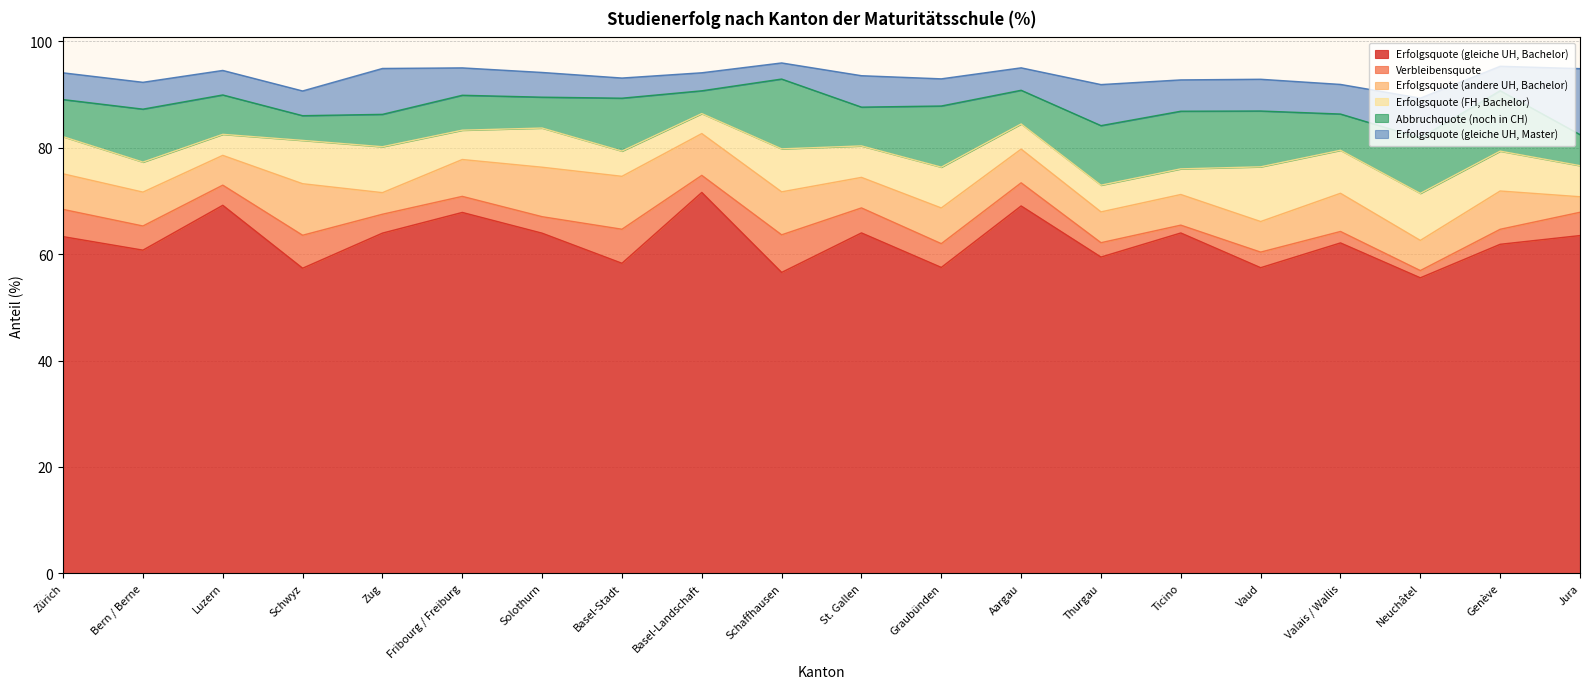

What is the minimum value shown in the chart?

1.4